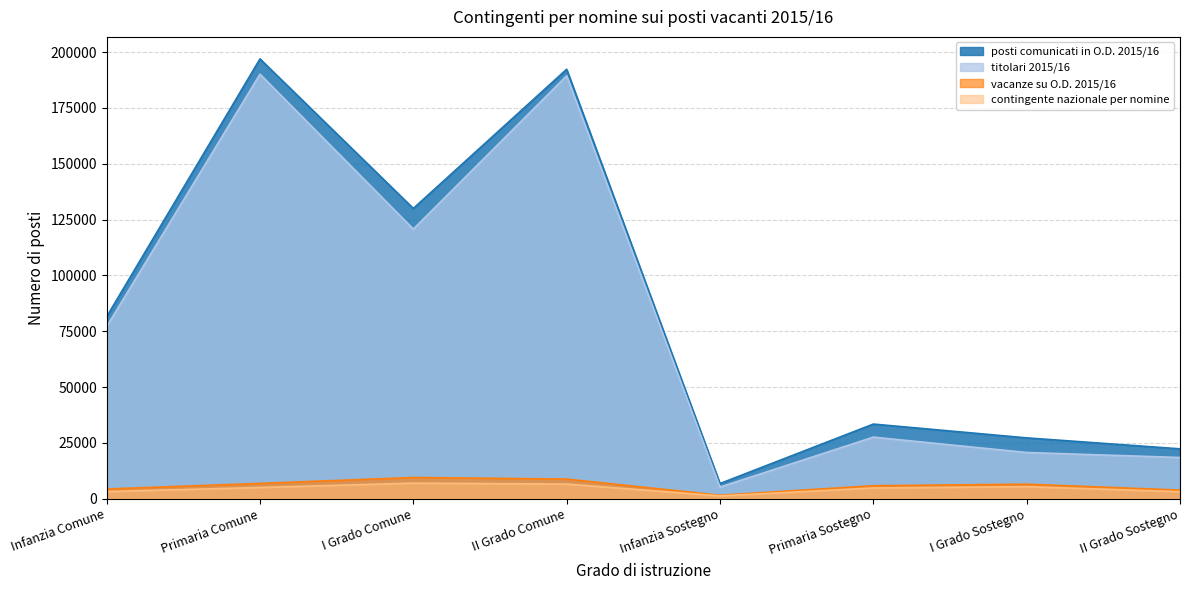

Which series changed the most between Infanzia Comune and I Grado Sostegno?

titolari 2015/16